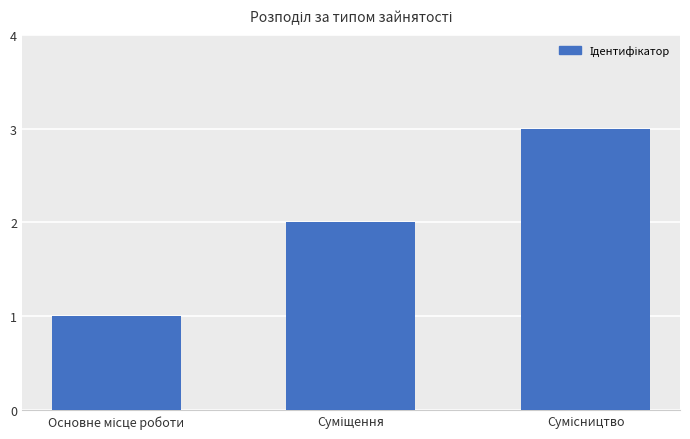

What is the greatest value displayed?

3